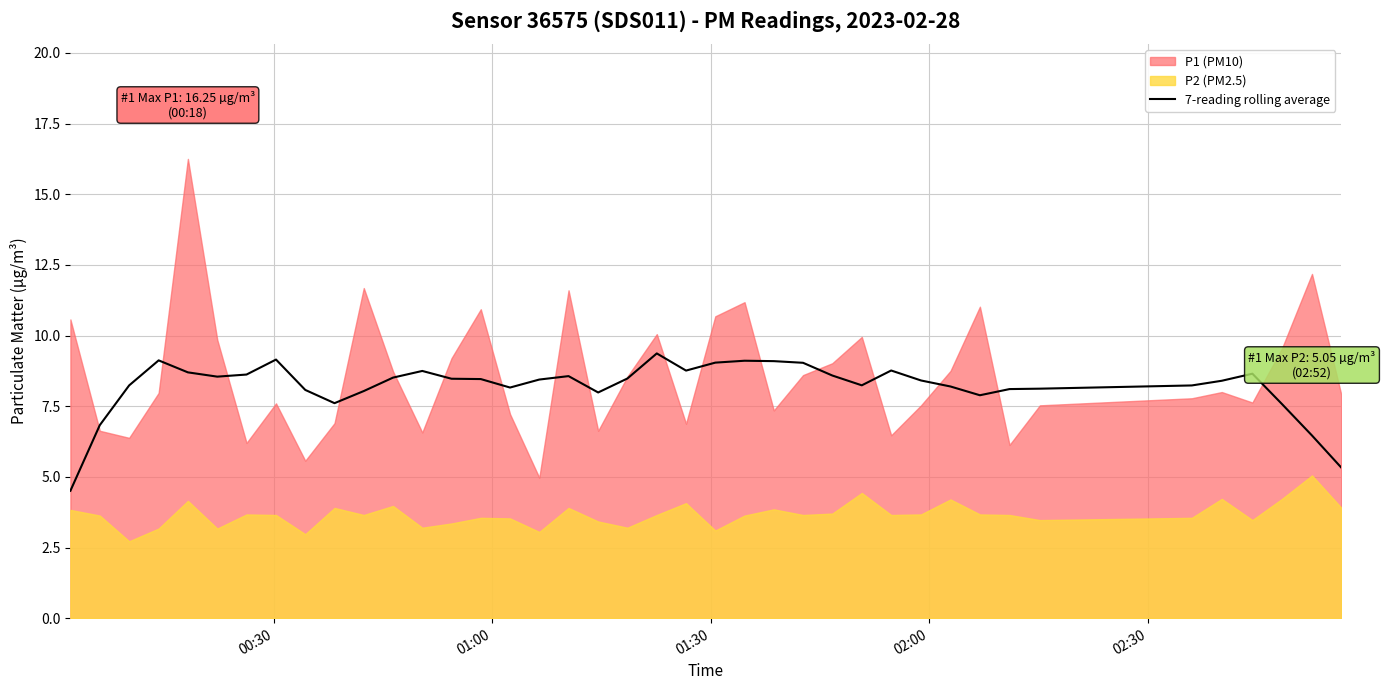

True or false: the data has more than 1 interior local peaks.

True